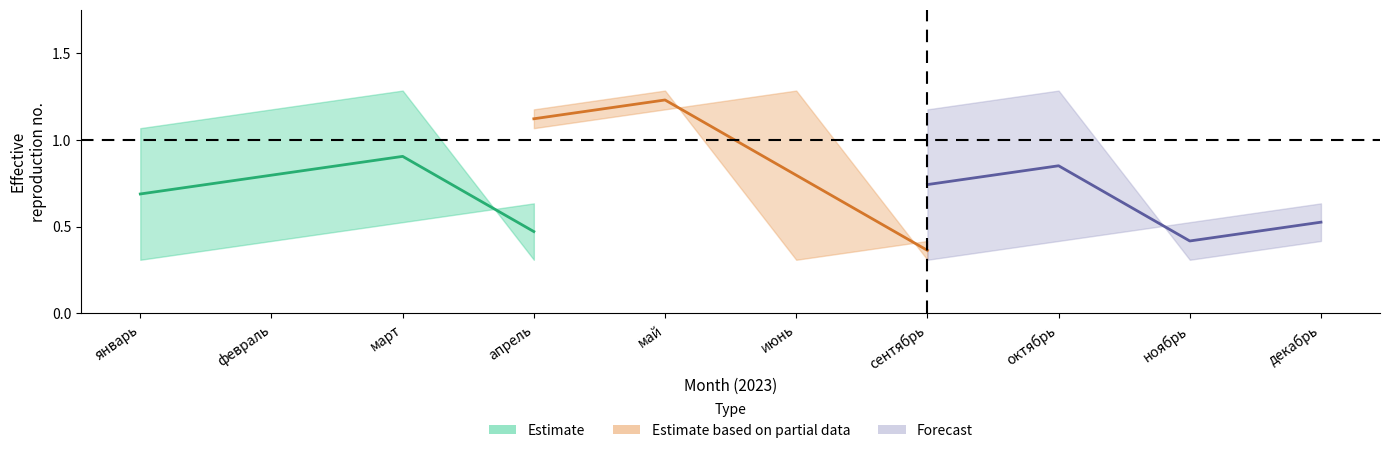

Which has a higher value, январь or февраль?

февраль